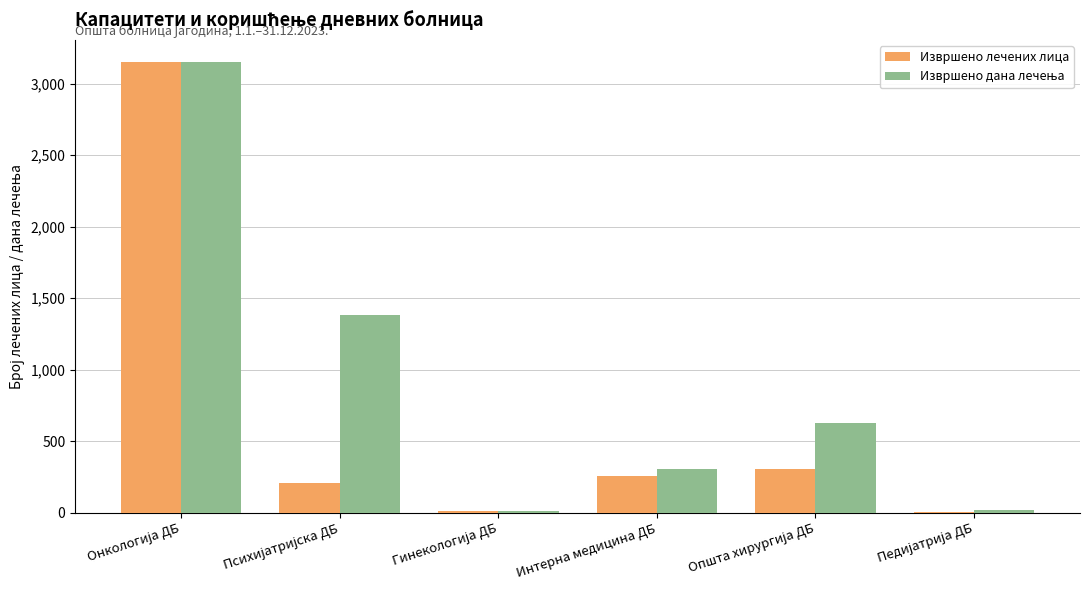

What is the sum of all Извршено лечених лица values?

3941